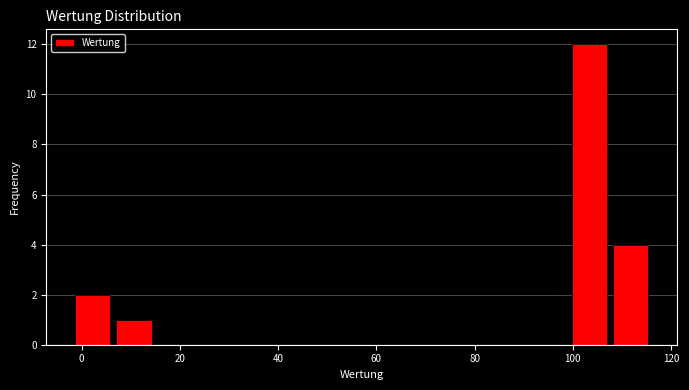

Which range on the x-axis has the tallest bar?

100 to 108